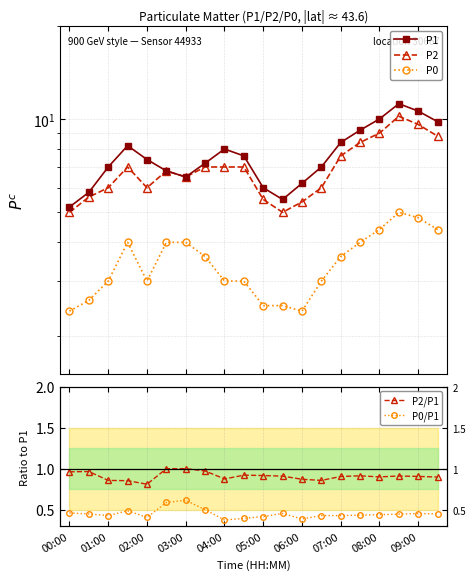

Which has a higher value, 03:00 or 00:00?

03:00